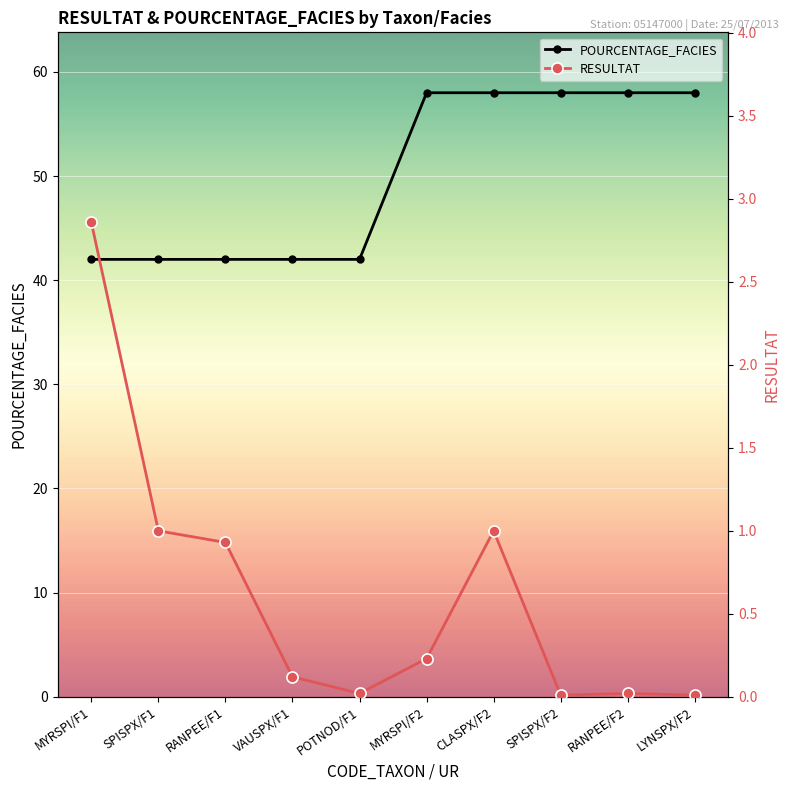

At which label is RESULTAT closest to 1?

SPISPX/F1